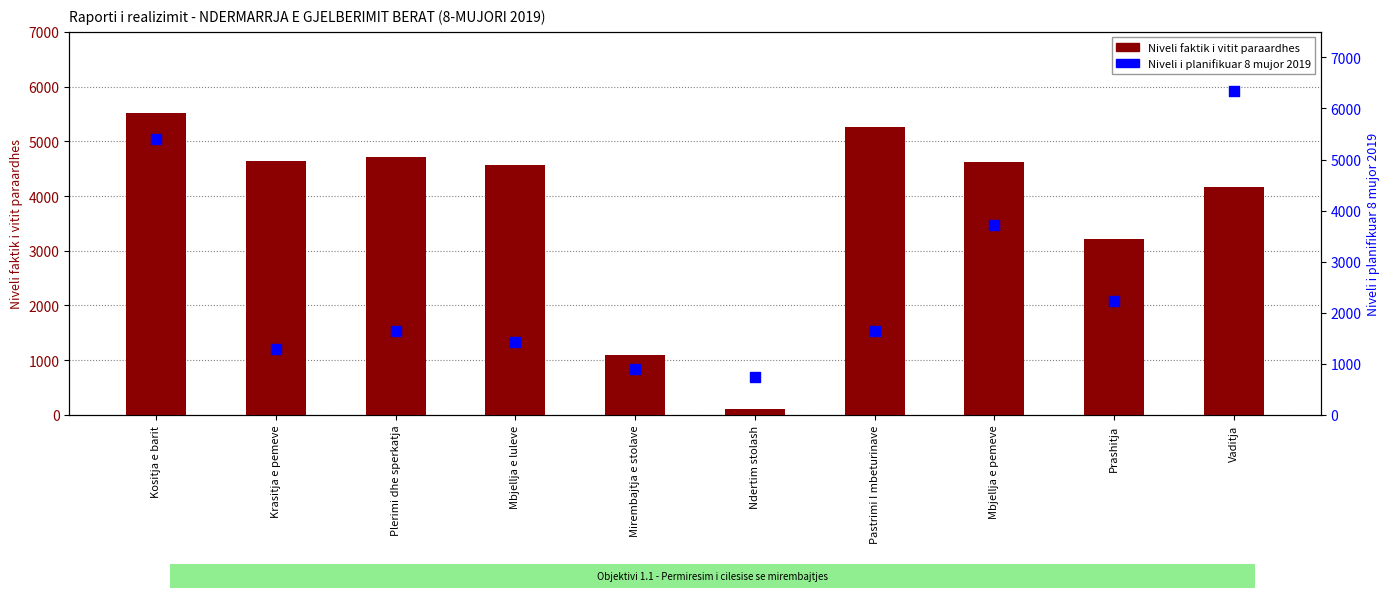

Which series has the widest spread of Y values?

Niveli i planifikuar 8 mujor 2019